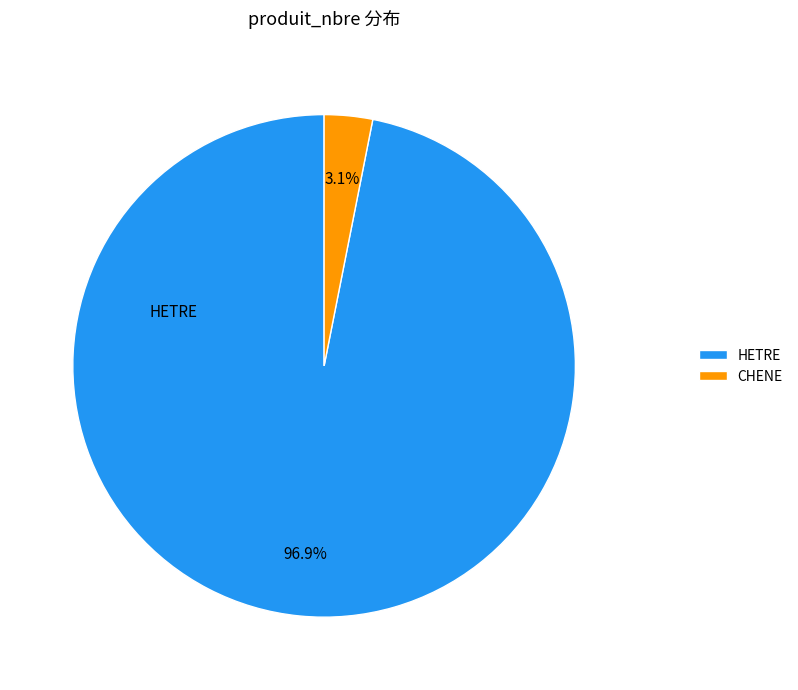

How many slices are in this pie chart?

2